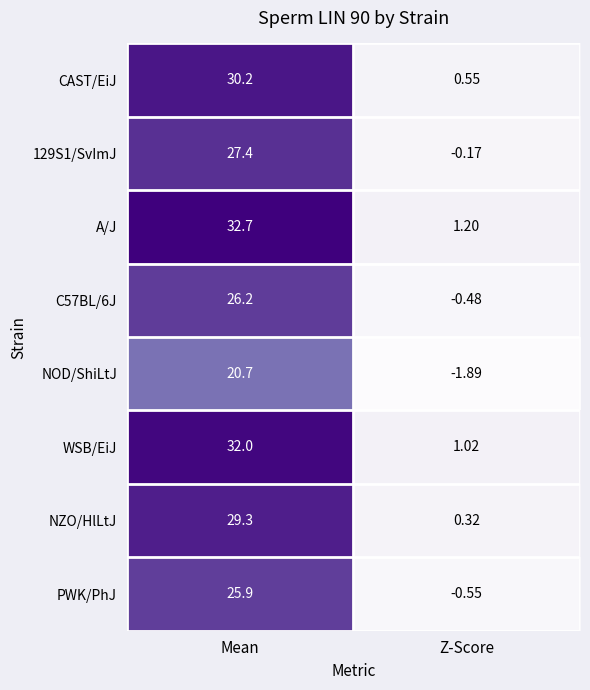

At which category is the sum across all series the highest?

Mean